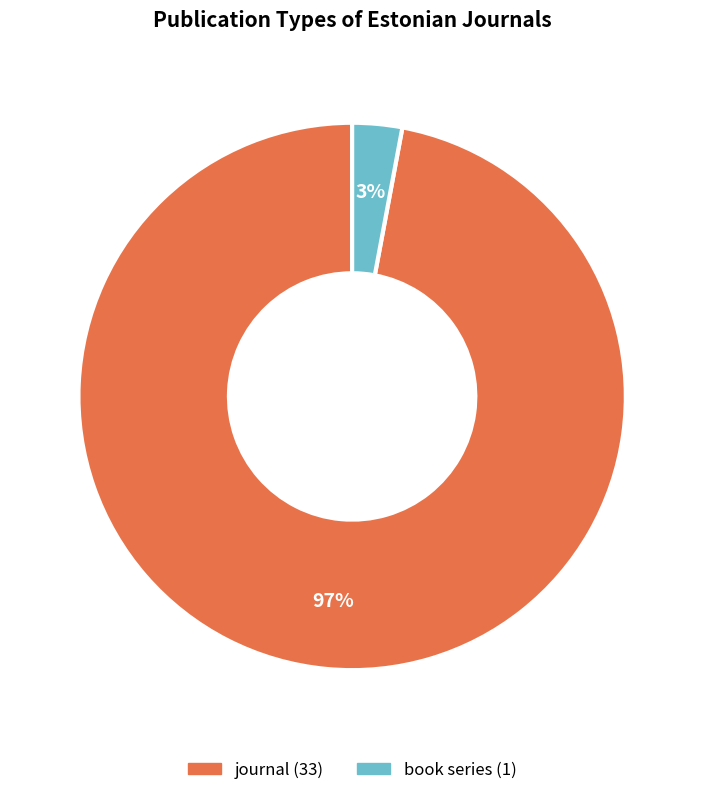

To the nearest percent, what is the combined percentage of book series and journal?

100%